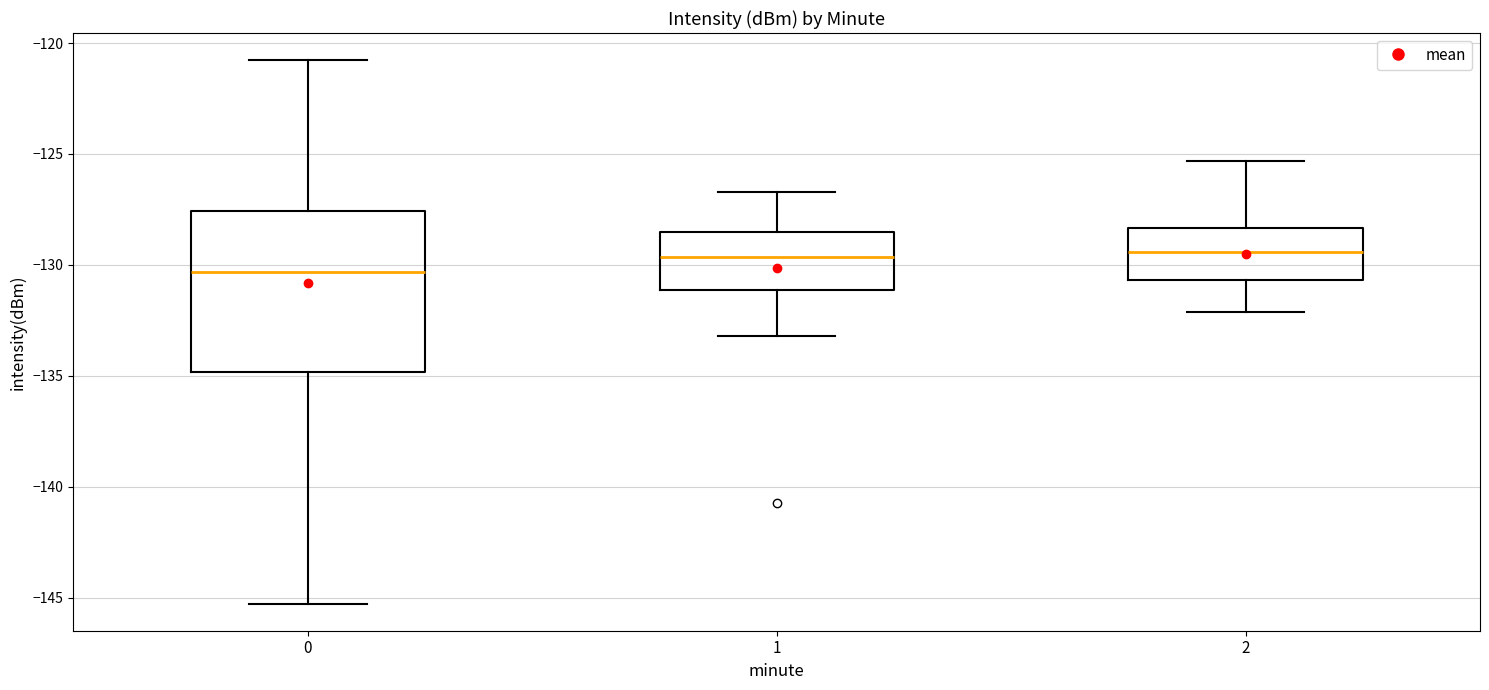

Where does the lower whisker of the box at x = 2 end on the y-axis? The values are not printed on the chart, so give them approximately, as read against the axis.

-132.0